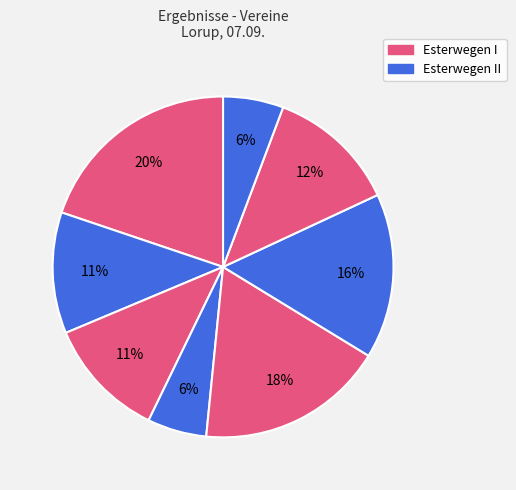

To the nearest percent, what is the difference between the largest and smallest slice percentages?

14%